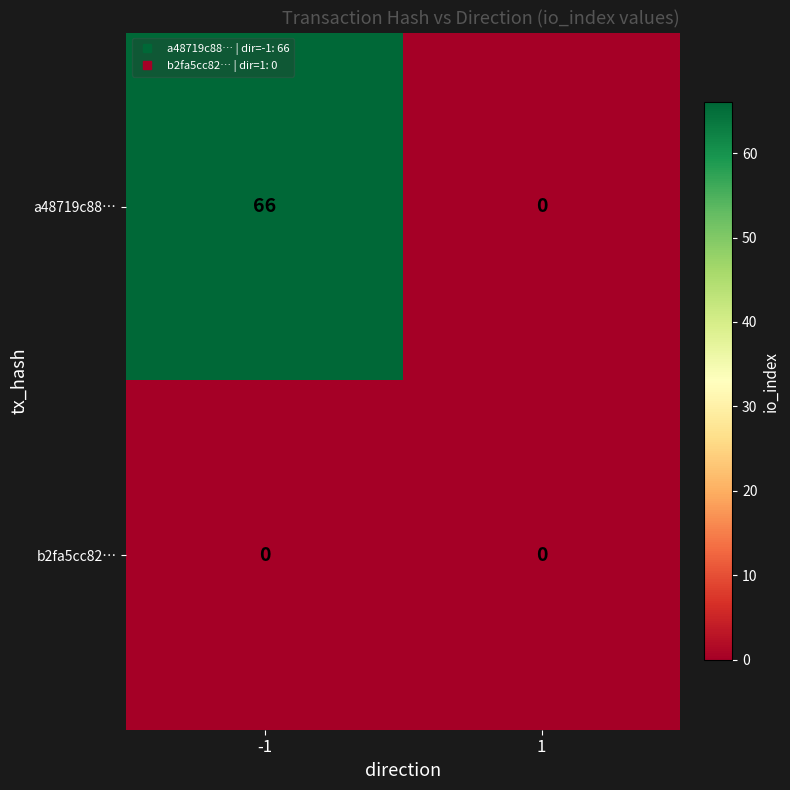

List the series in order of their overall mean, highest first.

a48719c88…, b2fa5cc82…